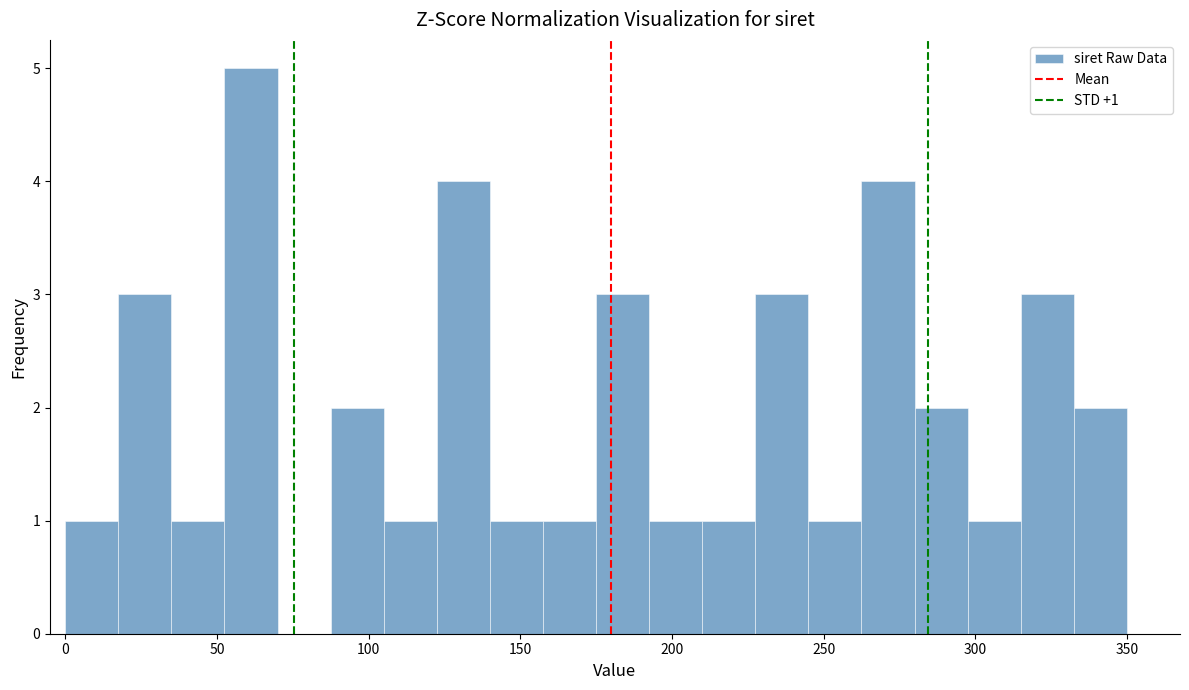

Around what value on the x-axis is the tallest bar? Give the approximate position of its centre, as read against the axis.

60